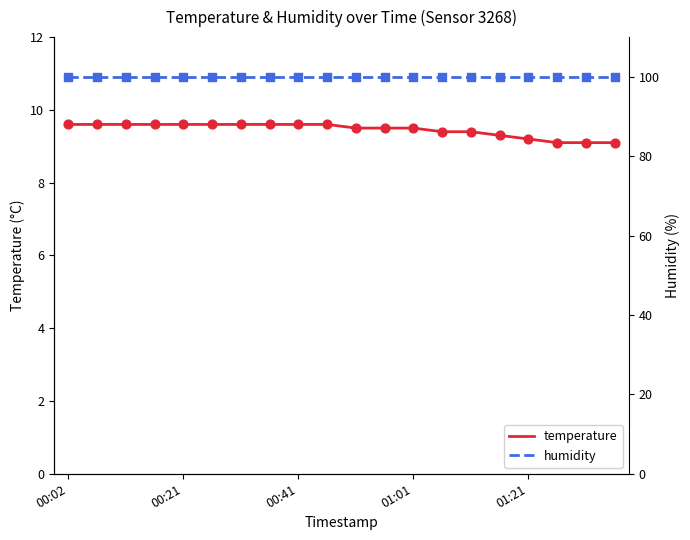

Which series has the largest total across all categories?

humidity